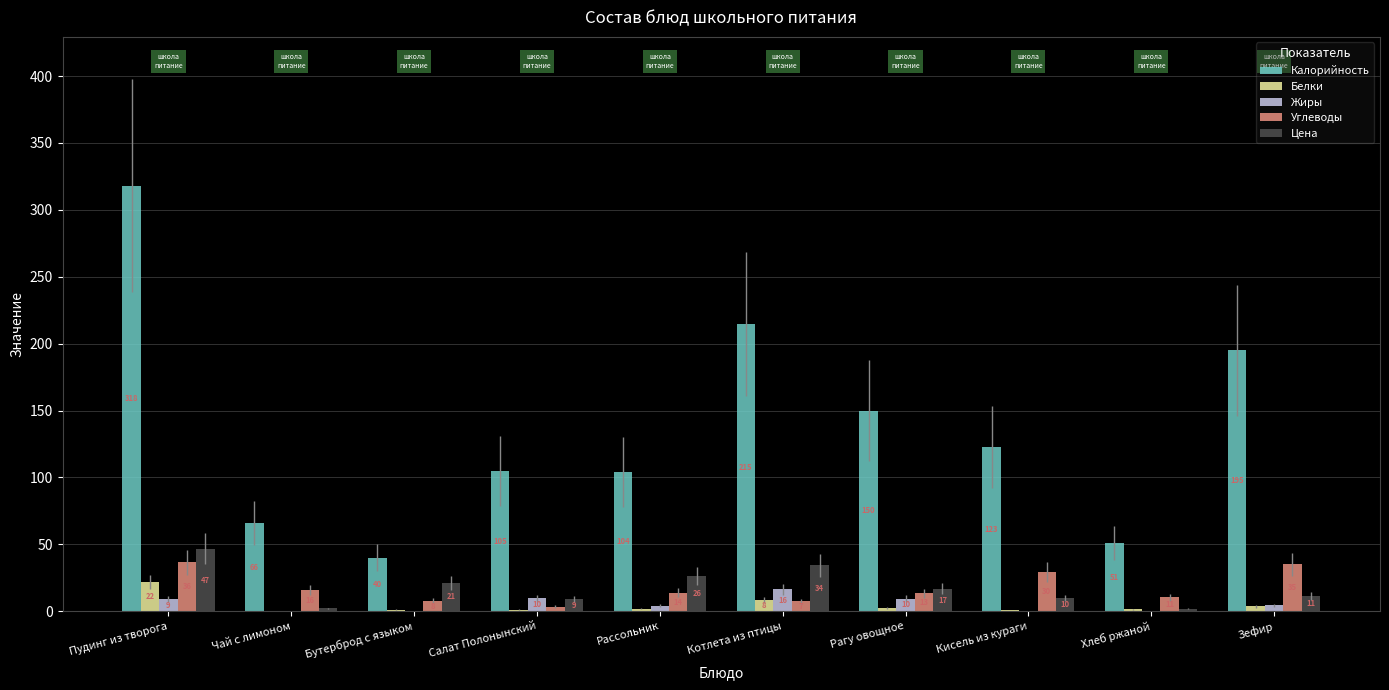

What are all the series names shown in the legend?

Калорийность, Белки, Жиры, Углеводы, Цена